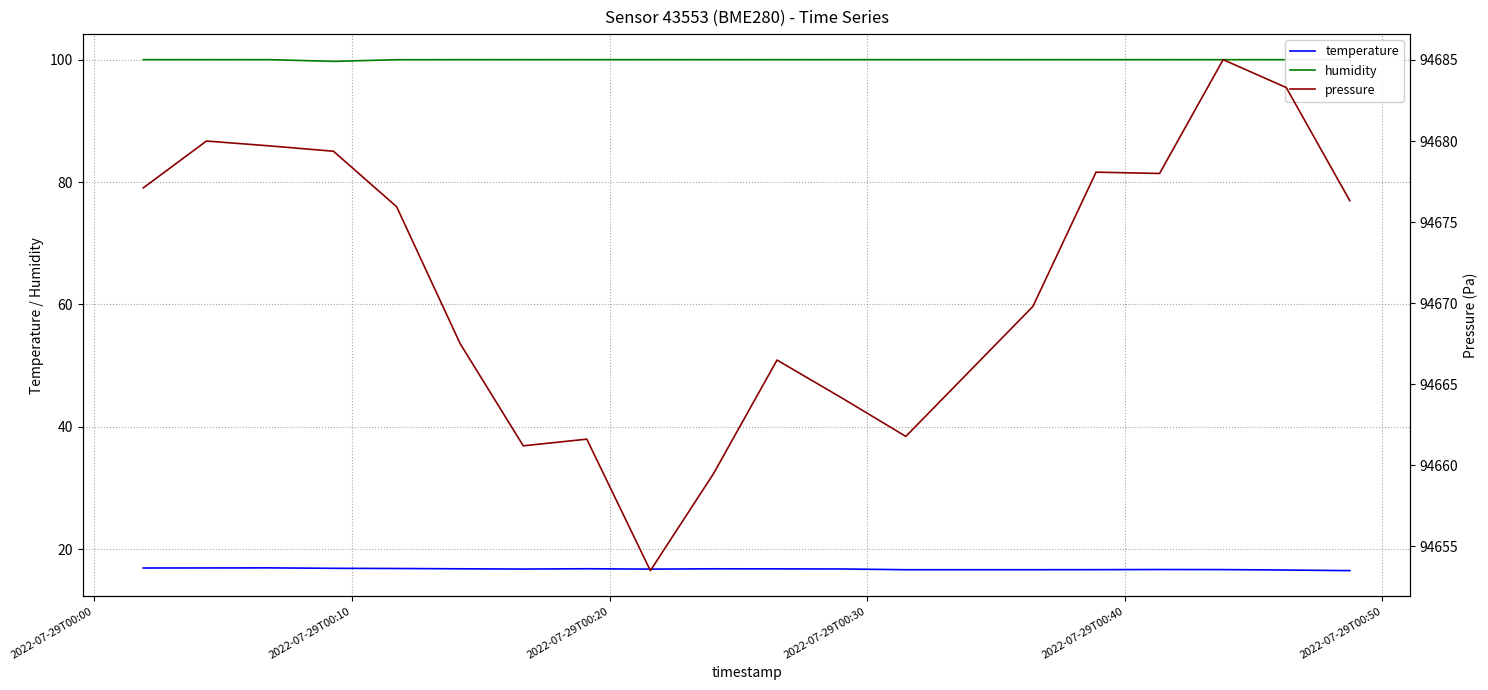

What is the minimum value shown in the chart?

16.5